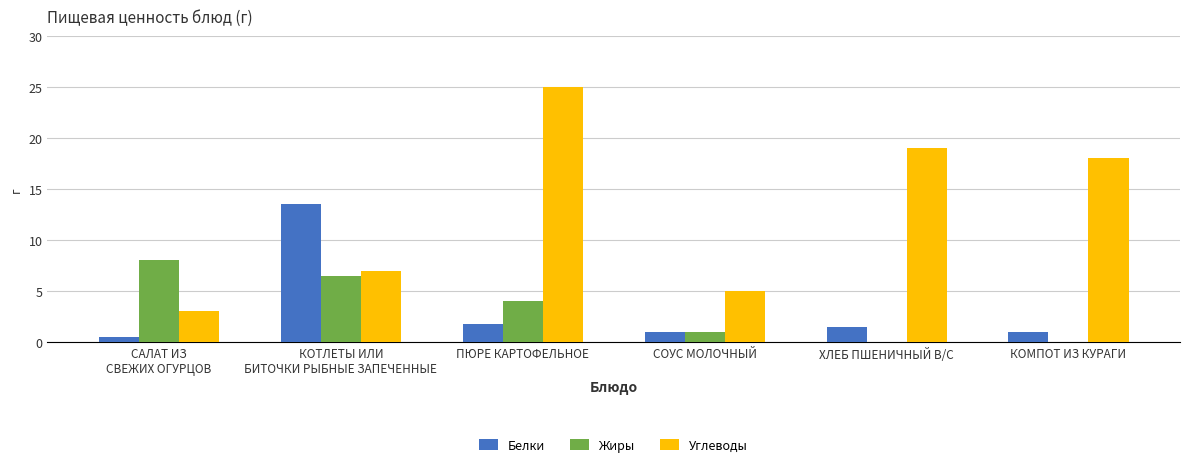

Which category has the highest value across all series?

ПЮРЕ КАРТОФЕЛЬНОЕ